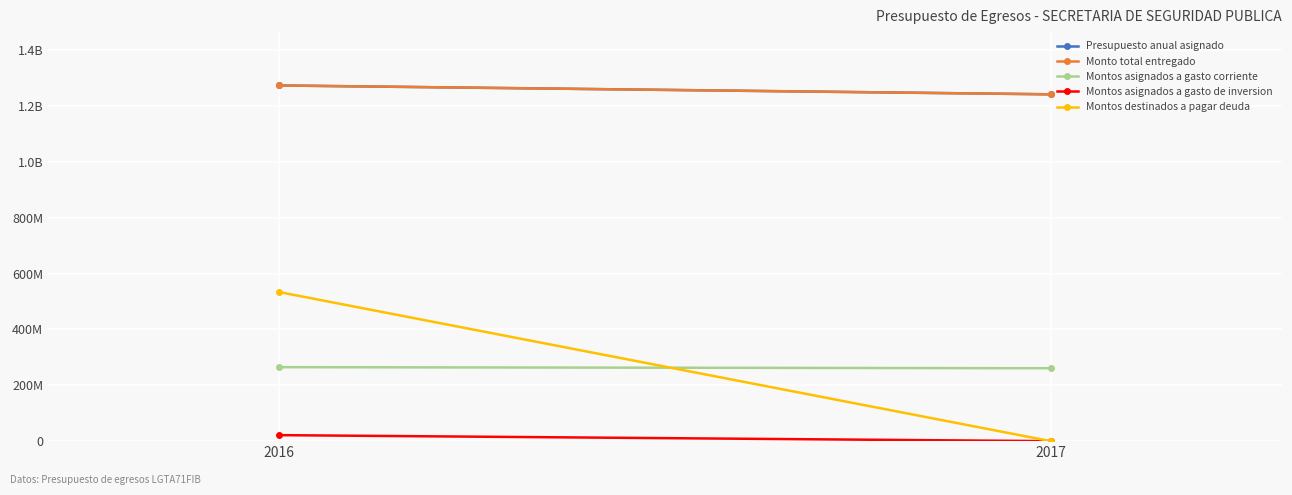

Reading left to right, list all the values displayed in this chart.

Presupuesto anual asignado: 2016=1274170588.6	2017=1242453164.0
Monto total entregado: 2016=1274170588.6	2017=1242453163.7
Montos asignados a gasto corriente: 2016=264999410.6	2017=261108246.8
Montos asignados a gasto de inversion: 2016=21471759.9	2017=0.0
Montos destinados a pagar deuda: 2016=533922186.0	2017=0.0